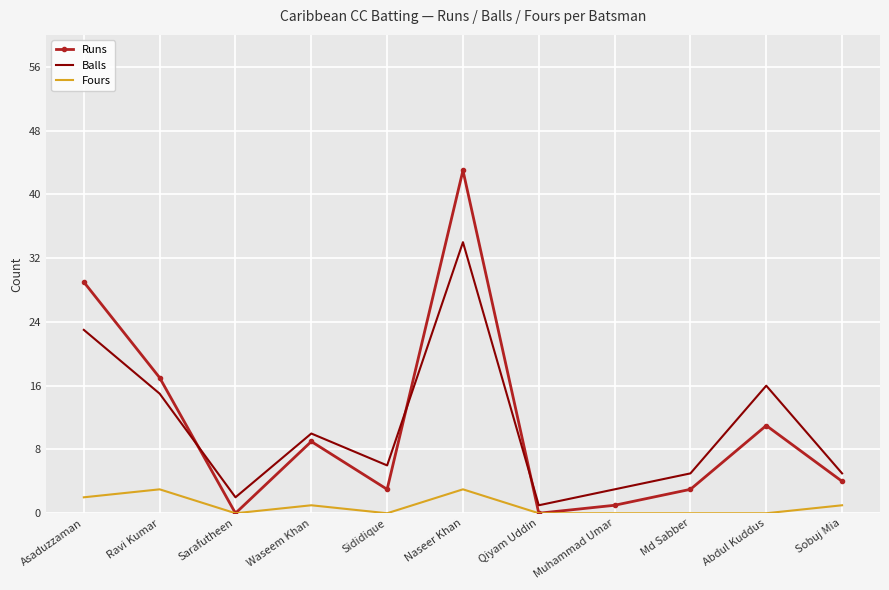

Where is the first local maximum for Balls?

Waseem Khan